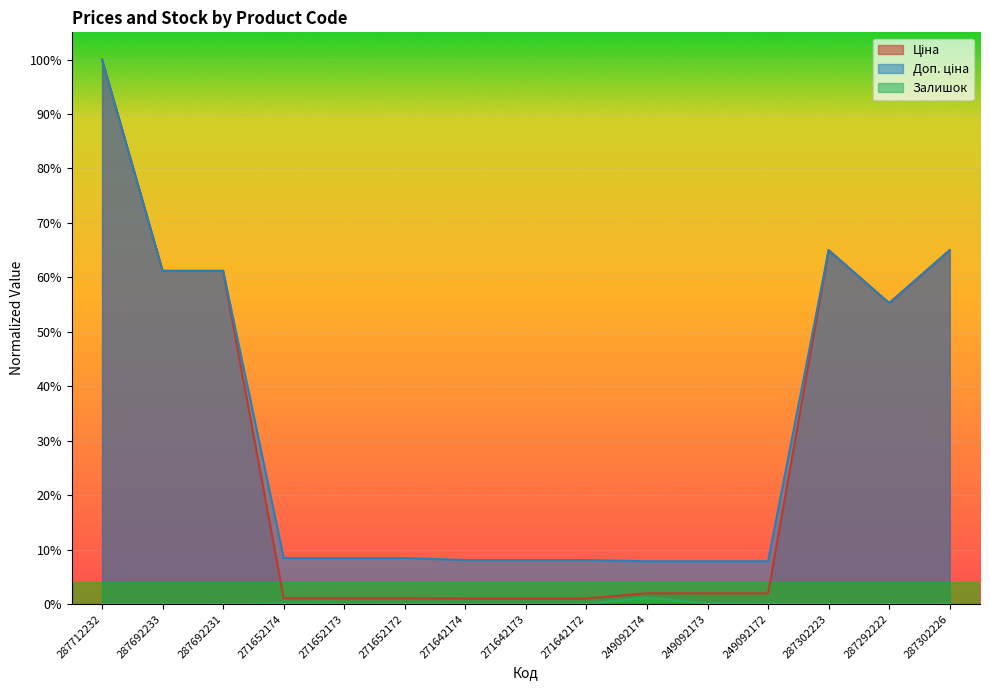

Which category has the lowest value across all series?

287712232